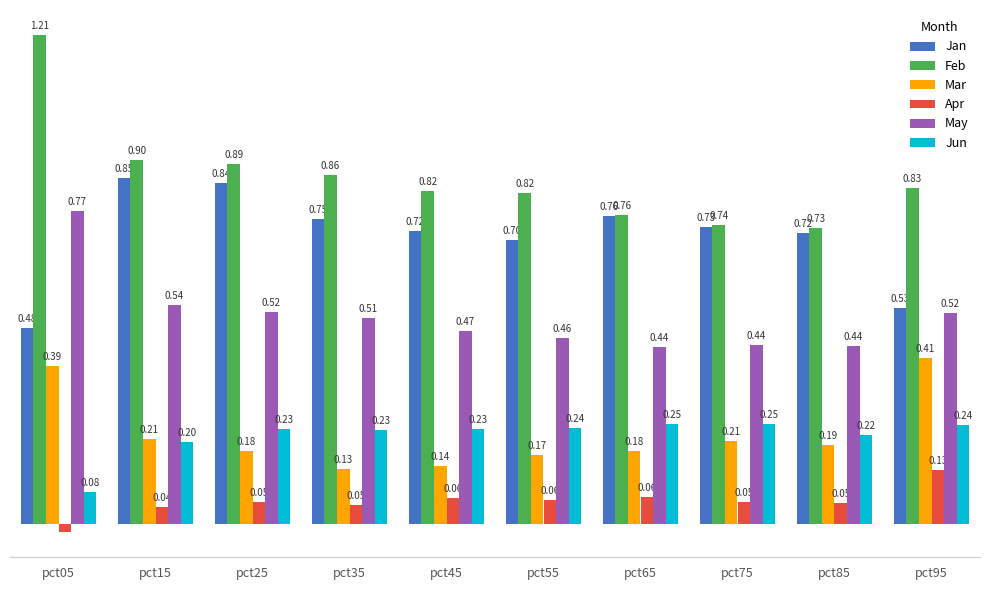

Is the value of Apr at pct15 greater than the value of Mar at pct15?

No